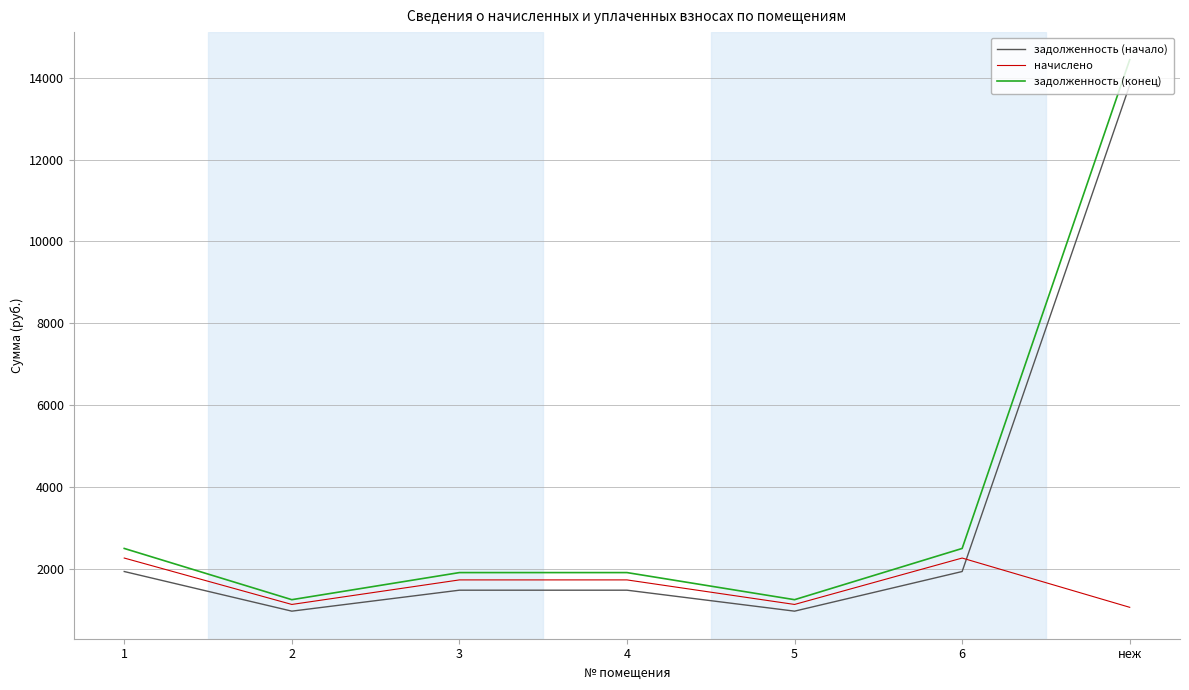

True or false: задолженность (начало) has more than 1 interior local peaks.

False